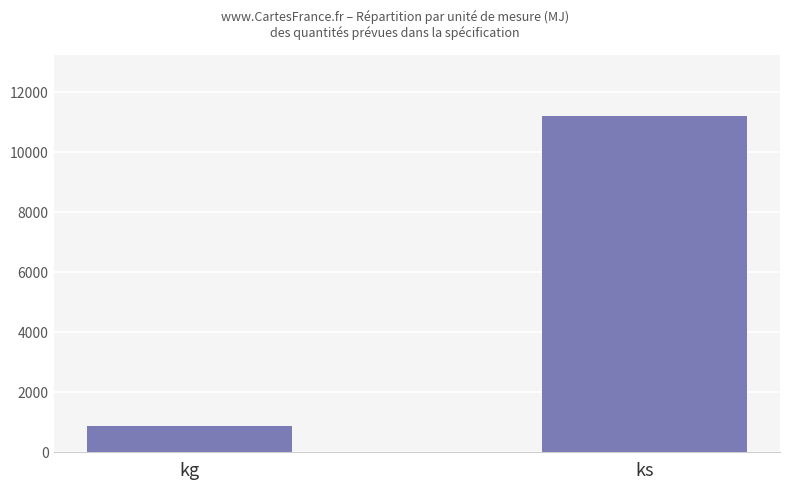

Reading right to left, what are all the values shown in this chart?

ks=11215	kg=870